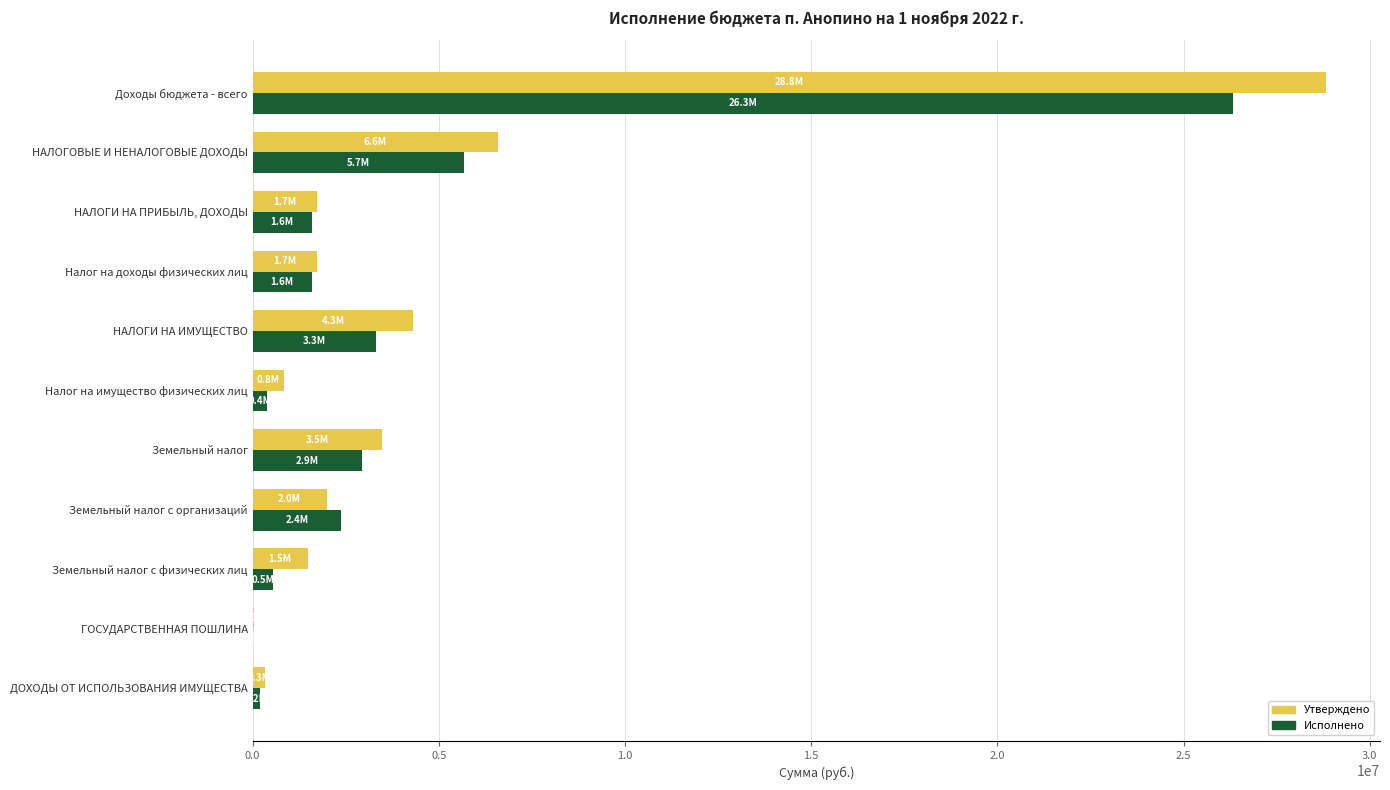

What is the total value across all series at Налог на доходы физических лиц?

3335523.5